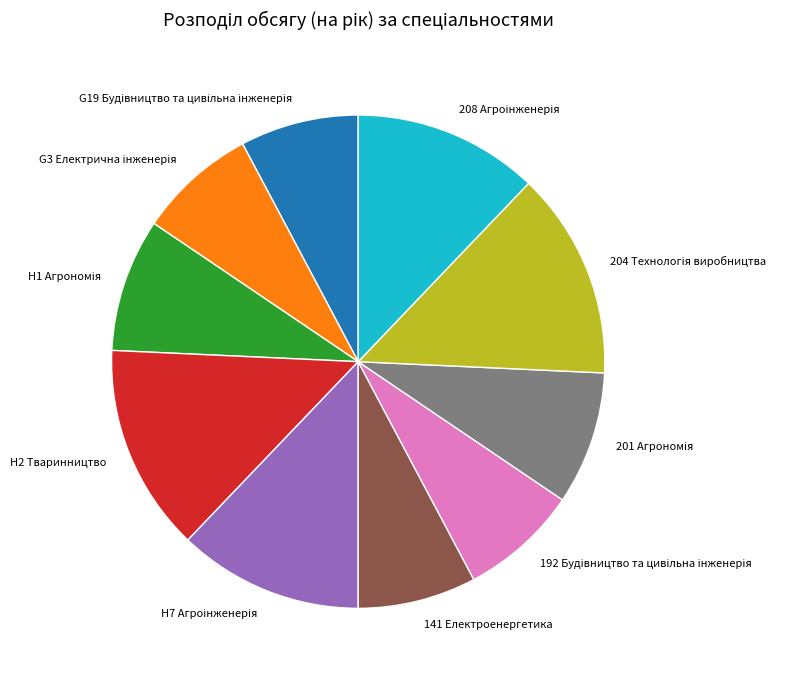

Is there a majority slice in this chart?

No